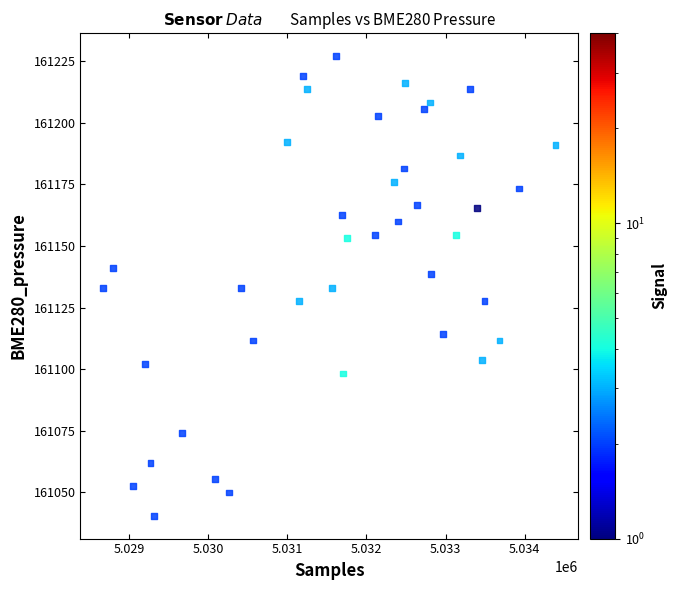

What is the range of Y values (max minus min)?

186.6